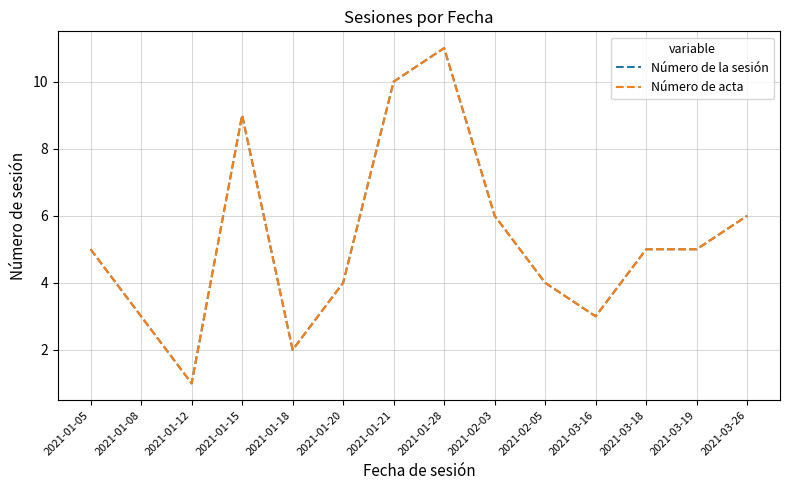

What is the lowest value of the Número de acta series?

1